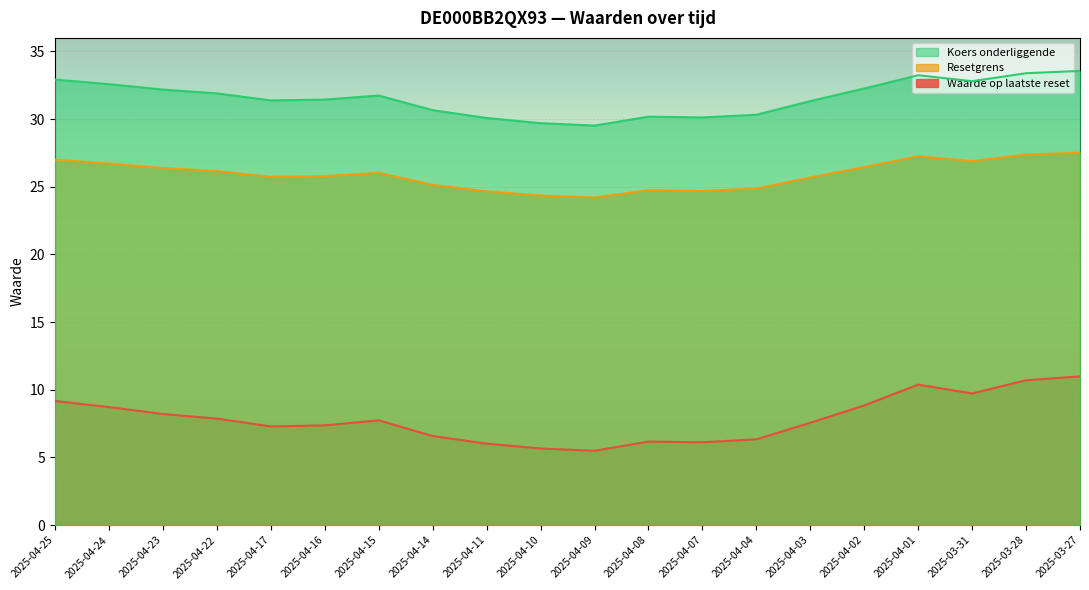

Reading left to right, transcribe all the data shown in this chart.

Waarde op laatste reset: 2025-04-25=9.2	2025-04-24=8.7	2025-04-23=8.2	2025-04-22=7.9	2025-04-17=7.3	2025-04-16=7.4	2025-04-15=7.7	2025-04-14=6.6	2025-04-11=6.0	2025-04-10=5.7	2025-04-09=5.5	2025-04-08=6.2	2025-04-07=6.1	2025-04-04=6.3	2025-04-03=7.6	2025-04-02=8.8	2025-04-01=10.4	2025-03-31=9.7	2025-03-28=10.7	2025-03-27=11.0
Resetgrens: 2025-04-25=27.0	2025-04-24=26.7	2025-04-23=26.4	2025-04-22=26.2	2025-04-17=25.7	2025-04-16=25.8	2025-04-15=26.0	2025-04-14=25.1	2025-04-11=24.7	2025-04-10=24.4	2025-04-09=24.2	2025-04-08=24.7	2025-04-07=24.7	2025-04-04=24.9	2025-04-03=25.7	2025-04-02=26.5	2025-04-01=27.3	2025-03-31=26.9	2025-03-28=27.4	2025-03-27=27.5
Koers onderliggende: 2025-04-25=32.9	2025-04-24=32.6	2025-04-23=32.2	2025-04-22=31.9	2025-04-17=31.4	2025-04-16=31.4	2025-04-15=31.7	2025-04-14=30.7	2025-04-11=30.1	2025-04-10=29.7	2025-04-09=29.5	2025-04-08=30.2	2025-04-07=30.1	2025-04-04=30.3	2025-04-03=31.3	2025-04-02=32.3	2025-04-01=33.2	2025-03-31=32.8	2025-03-28=33.4	2025-03-27=33.6